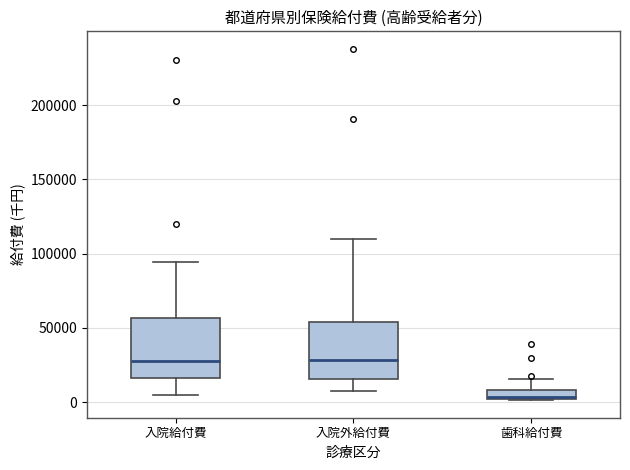

Where does the upper whisker of the box for 入院外給付費 end on the y-axis? The values are not printed on the chart, so give them approximately, as read against the axis.

110000